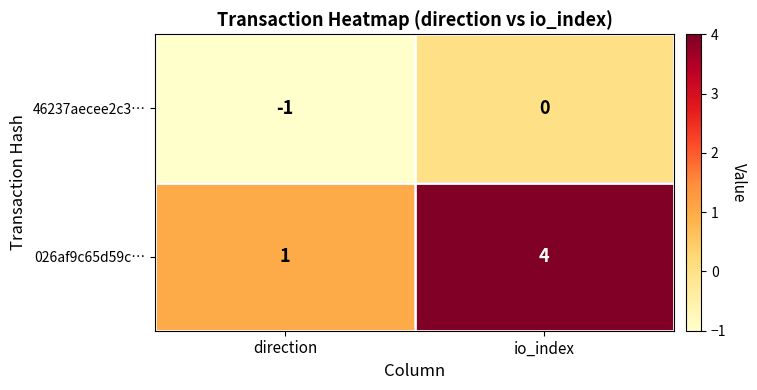

Which series has the largest total across all categories?

026af9c65d59c…